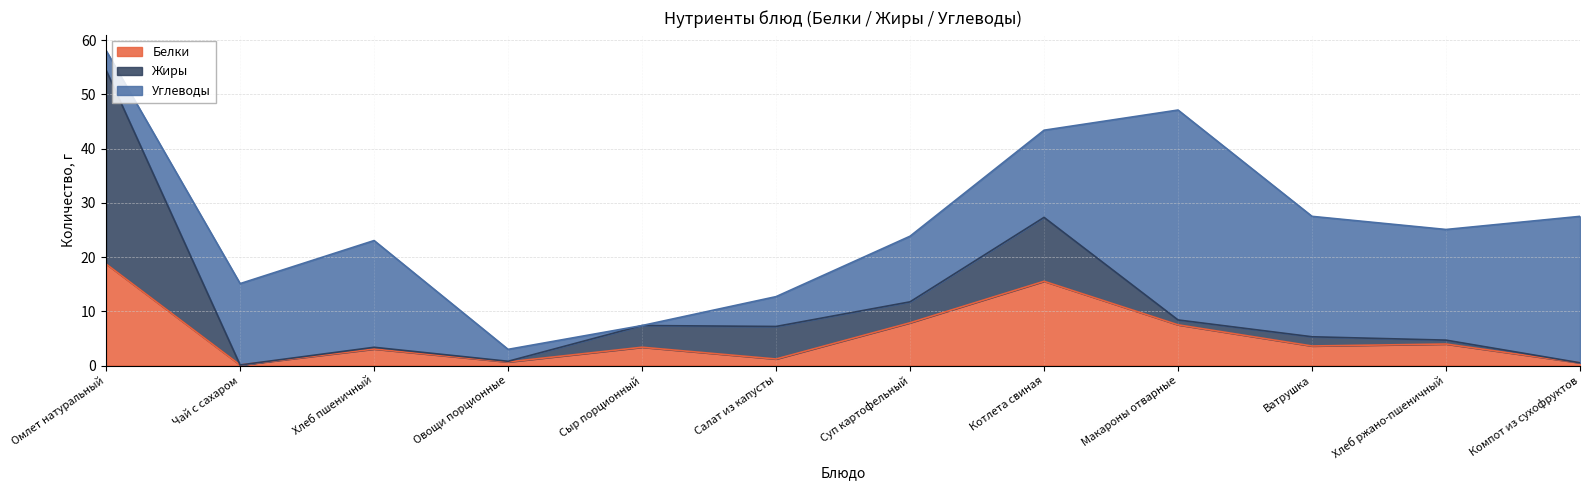

Reading right to left, transcribe all the data shown in this chart.

Белки: Компот из сухофруктов=0.5	Хлеб ржано-пшеничный=4.0	Ватрушка=3.6	Макароны отварные=7.5	Котлета свиная=15.5	Суп картофельный=7.9	Салат из капусты=1.2	Сыр порционный=3.4	Овощи порционные=0.7	Хлеб пшеничный=3.0	Чай с сахаром=0.1	Омлет натуральный=18.7
Жиры: Компот из сухофруктов=0.0	Хлеб ржано-пшеничный=0.7	Ватрушка=1.7	Макароны отварные=0.9	Котлета свиная=11.8	Суп картофельный=3.9	Салат из капусты=6.0	Сыр порционный=4.0	Овощи порционные=0.1	Хлеб пшеничный=0.3	Чай с сахаром=0.0	Омлет натуральный=35.7
Углеводы: Компот из сухофруктов=27.0	Хлеб ржано-пшеничный=20.4	Ватрушка=22.2	Макароны отварные=38.7	Котлета свиная=16.1	Суп картофельный=12.1	Салат из капусты=5.5	Сыр порционный=0.0	Овощи порционные=2.2	Хлеб пшеничный=19.7	Чай с сахаром=15.0	Омлет натуральный=3.6